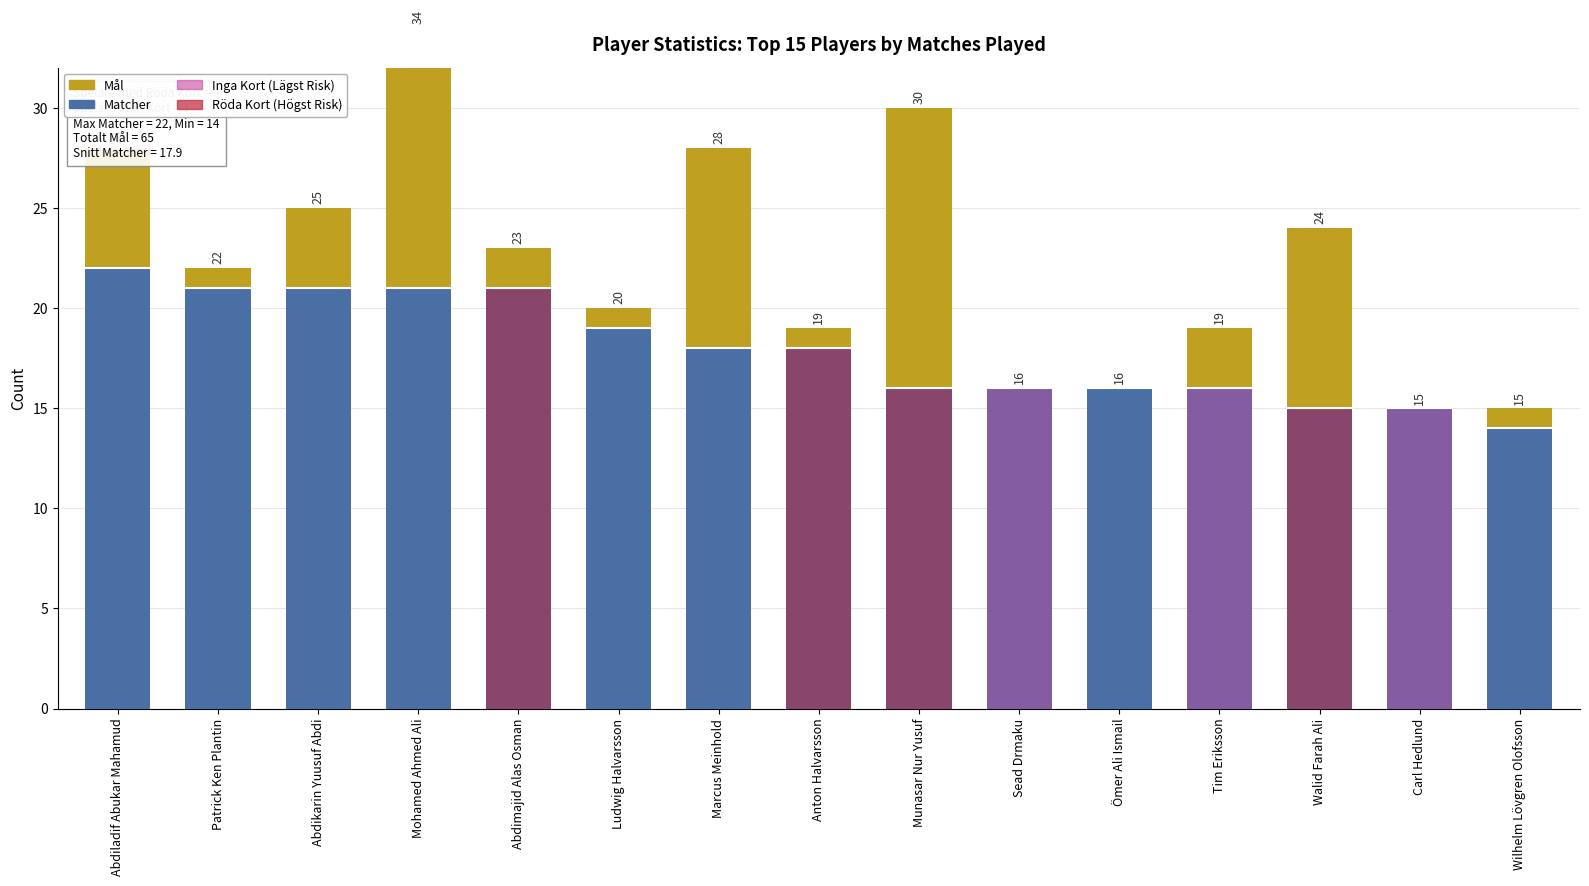

At which category is the sum across all series the highest?

Mohamed Ahmed Ali